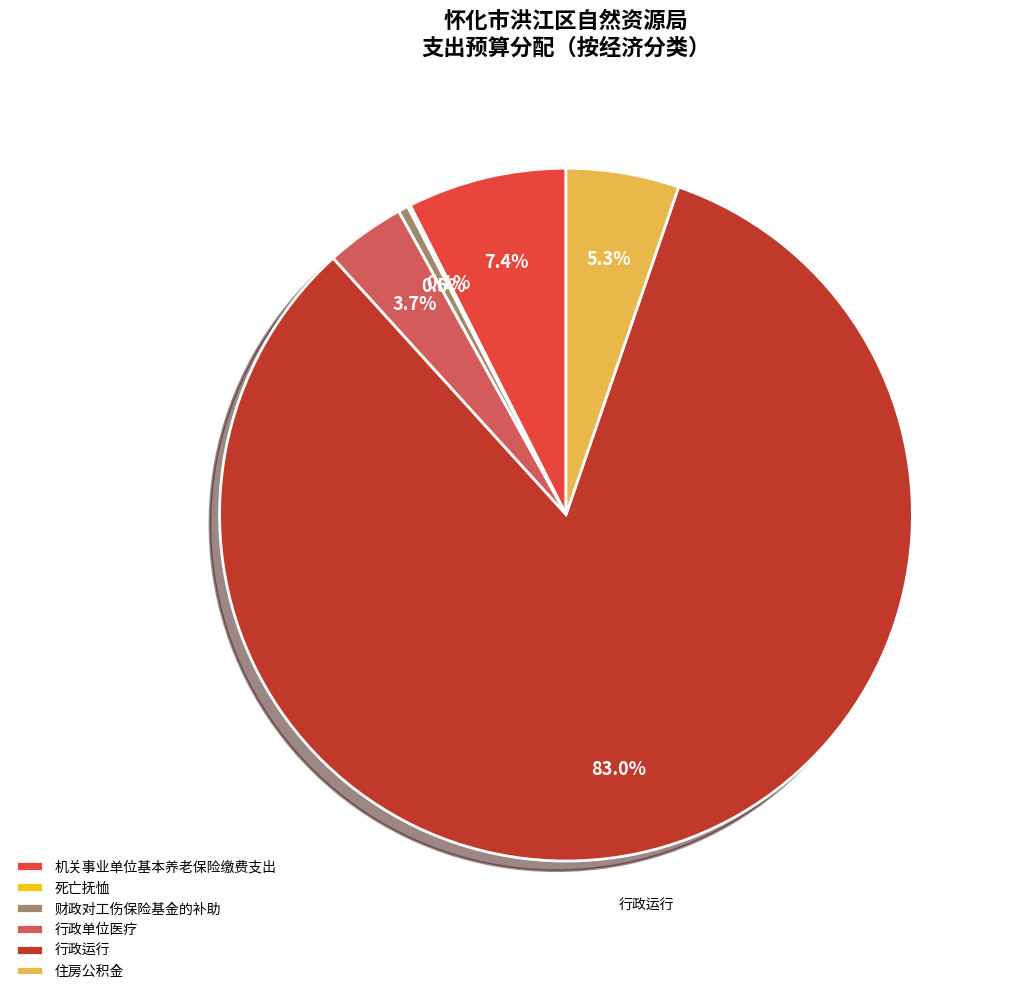

What is the majority slice?

行政运行